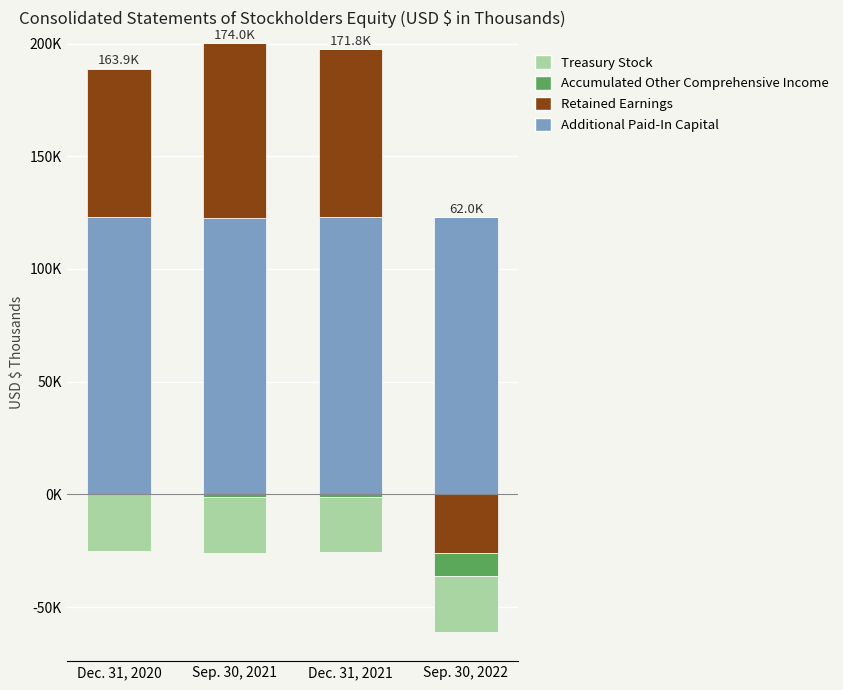

What are all the series names shown in the legend?

Additional Paid-In Capital, Retained Earnings, Accumulated Other Comprehensive Income, Treasury Stock